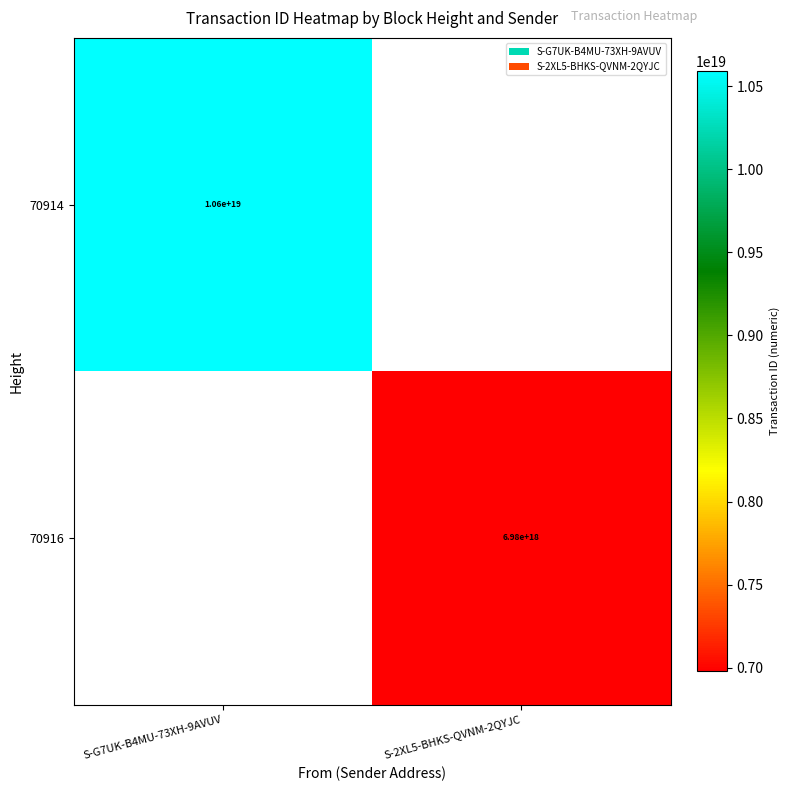

Is it true that 70914 equals 10600000000000000000 at S-G7UK-B4MU-73XH-9AVUV?

True